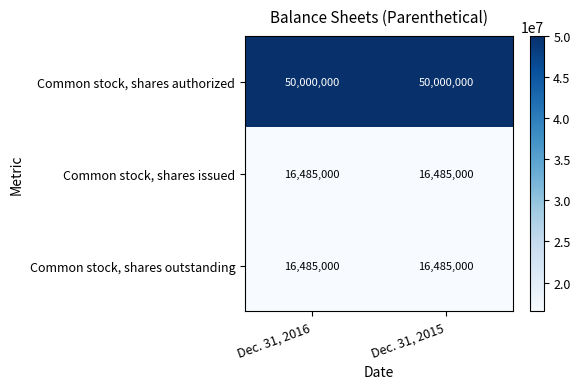

True or false: Common stock, shares outstanding has a value of 4073149 at Dec. 31, 2016.

False